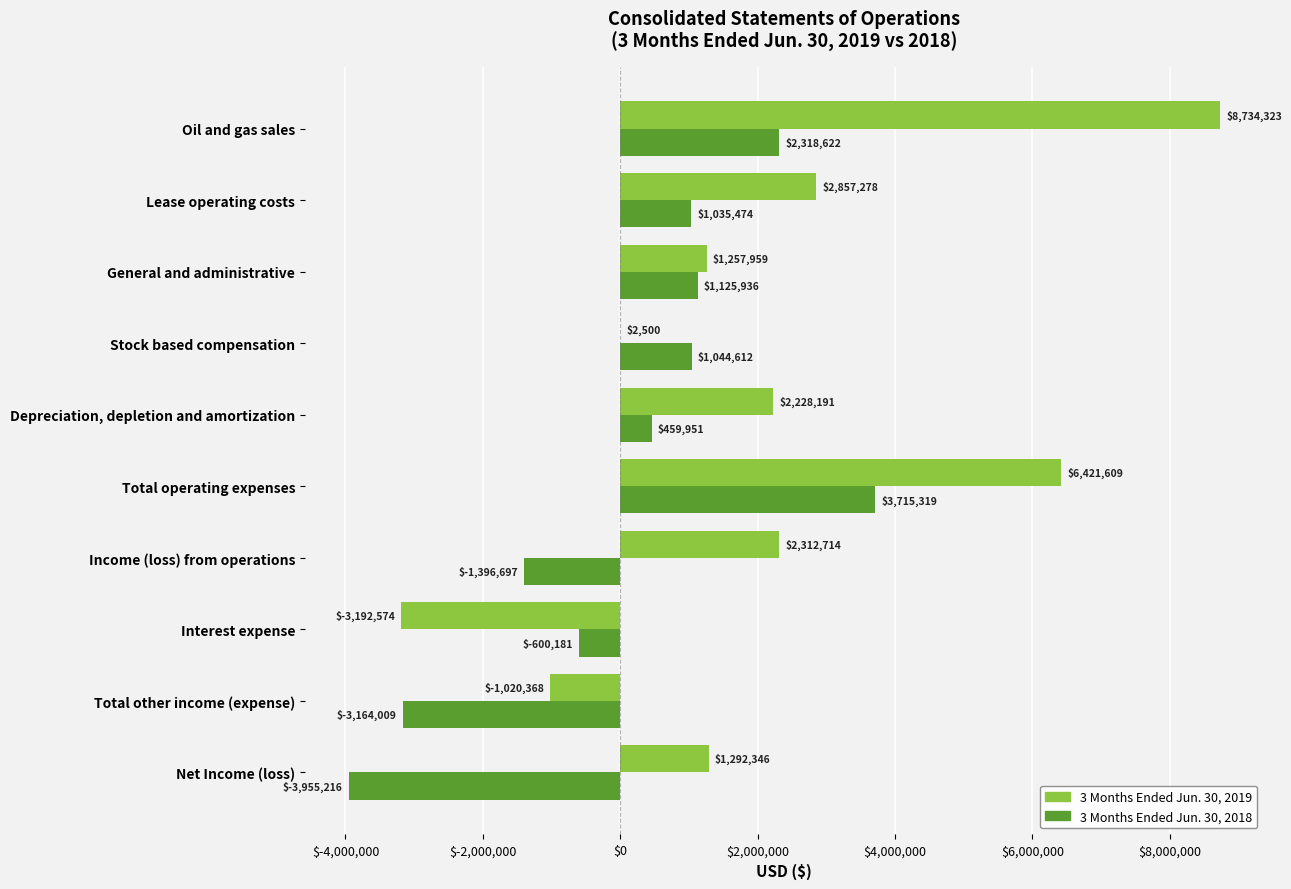

What is the sum of all 3 Months Ended Jun. 30, 2018 values?

583811